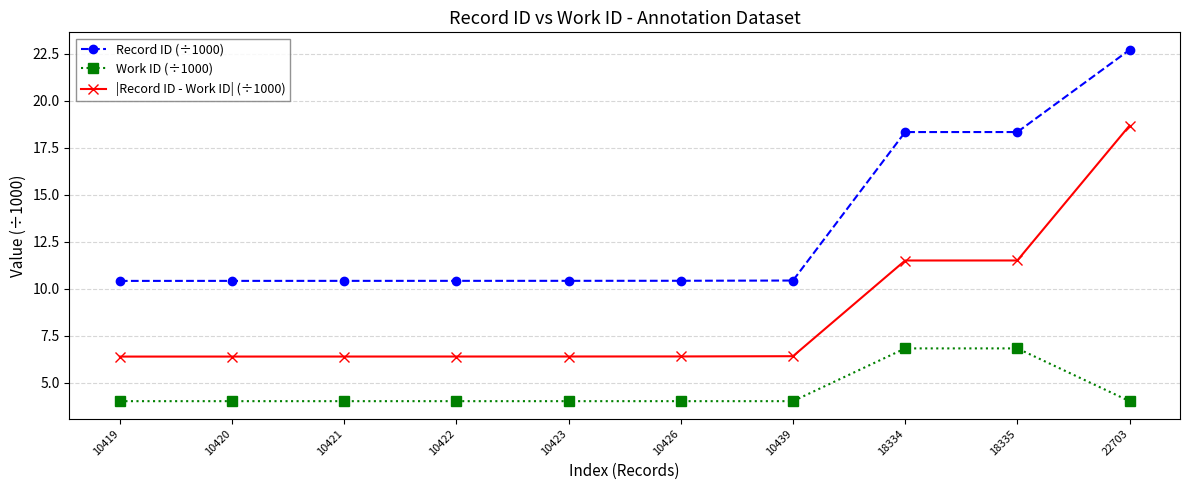

Reading left to right, list all the values displayed in this chart.

Record ID (÷1000): 10.4	10.4	10.4	10.4	10.4	10.4	10.4	18.3	18.3	22.7
Work ID (÷1000): 4.0	4.0	4.0	4.0	4.0	4.0	4.0	6.8	6.8	4.0
|Record ID - Work ID| (÷1000): 6.4	6.4	6.4	6.4	6.4	6.4	6.4	11.5	11.5	18.7